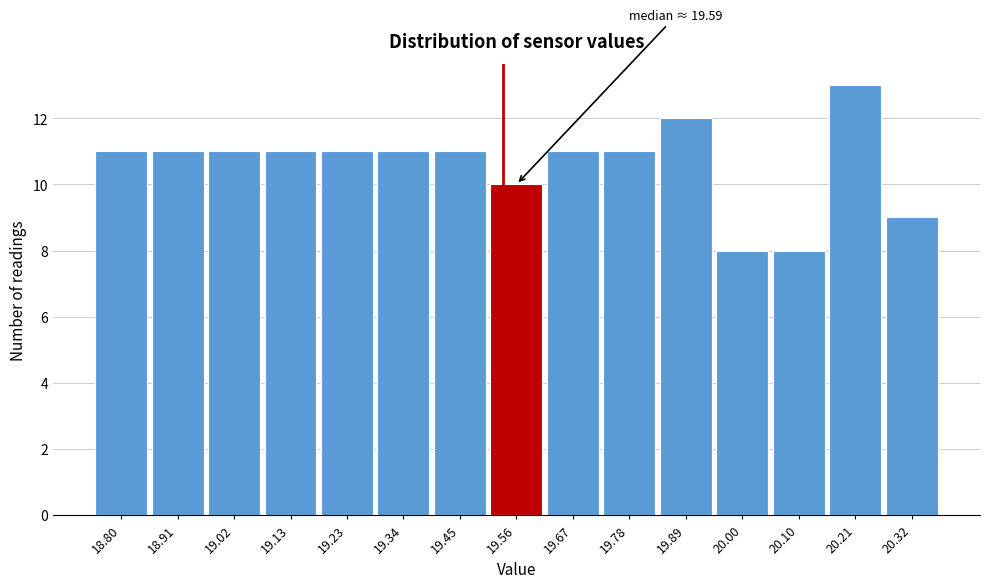

Reading right to left, what are all the values shown in this chart?

9	13	8	8	12	11	11	10	11	11	11	11	11	11	11